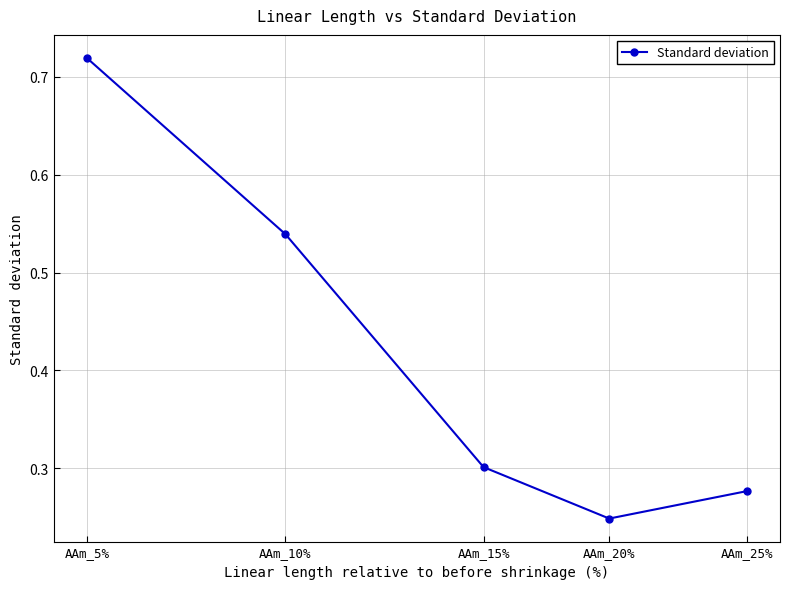

What is the average value?

0.4